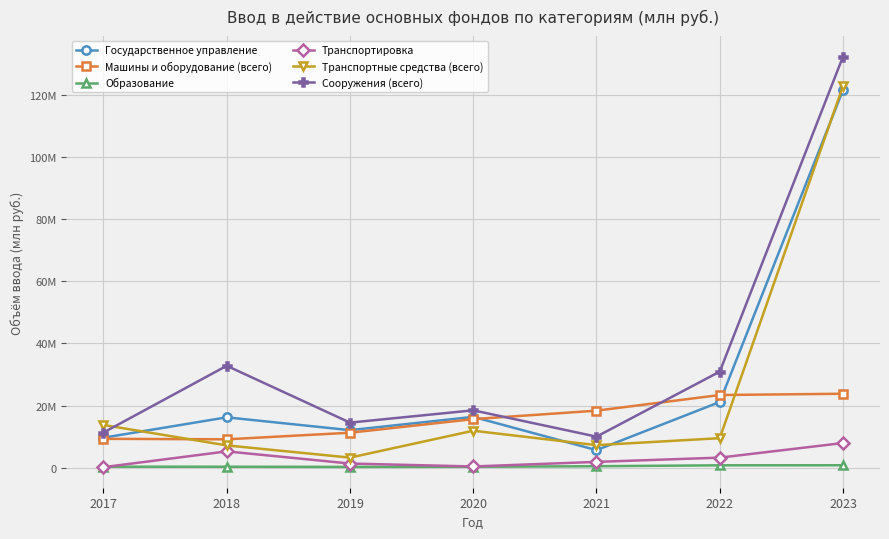

Is this an area chart (filled region under the line)?

No